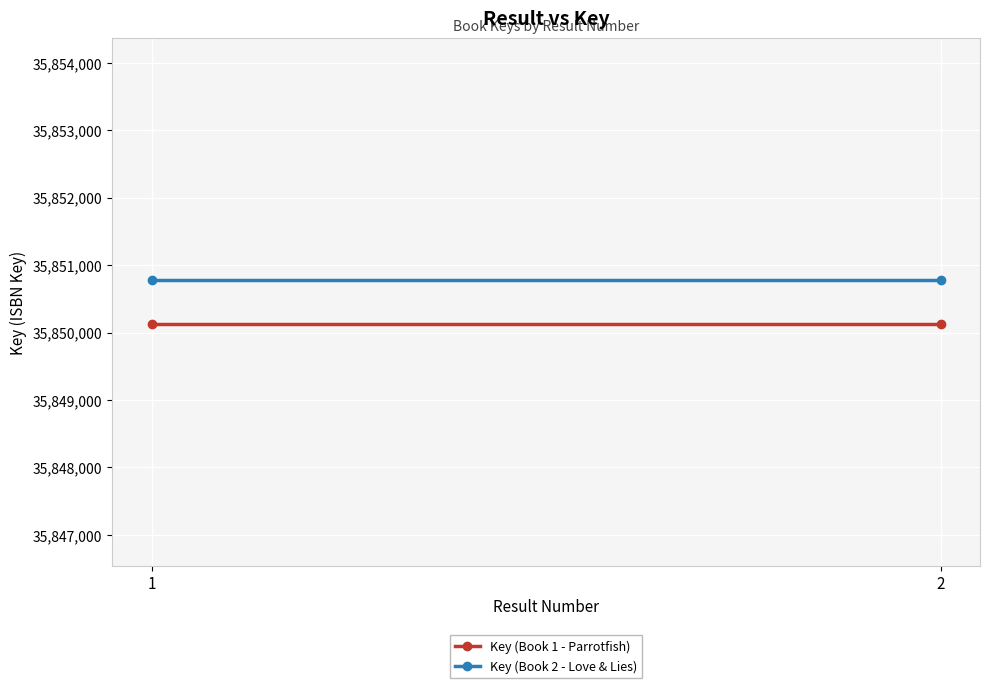

Where is Key (Book 2 - Love & Lies) nearest to the value 35850777?

1